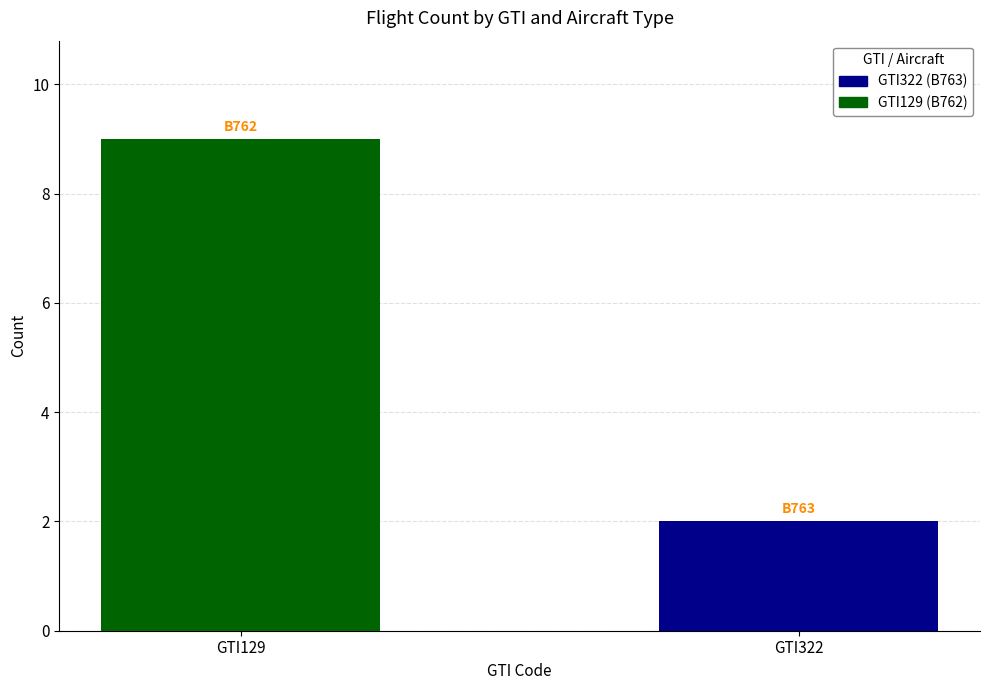

The chart shows a value of 9 at GTI129. True or false?

True